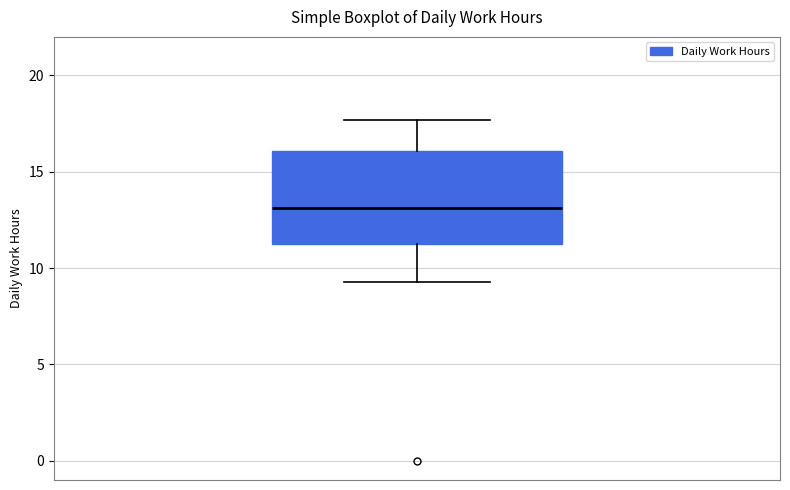

Where is the upper edge of the box on the y-axis? The values are not printed on the chart, so give them approximately, as read against the axis.

16.0